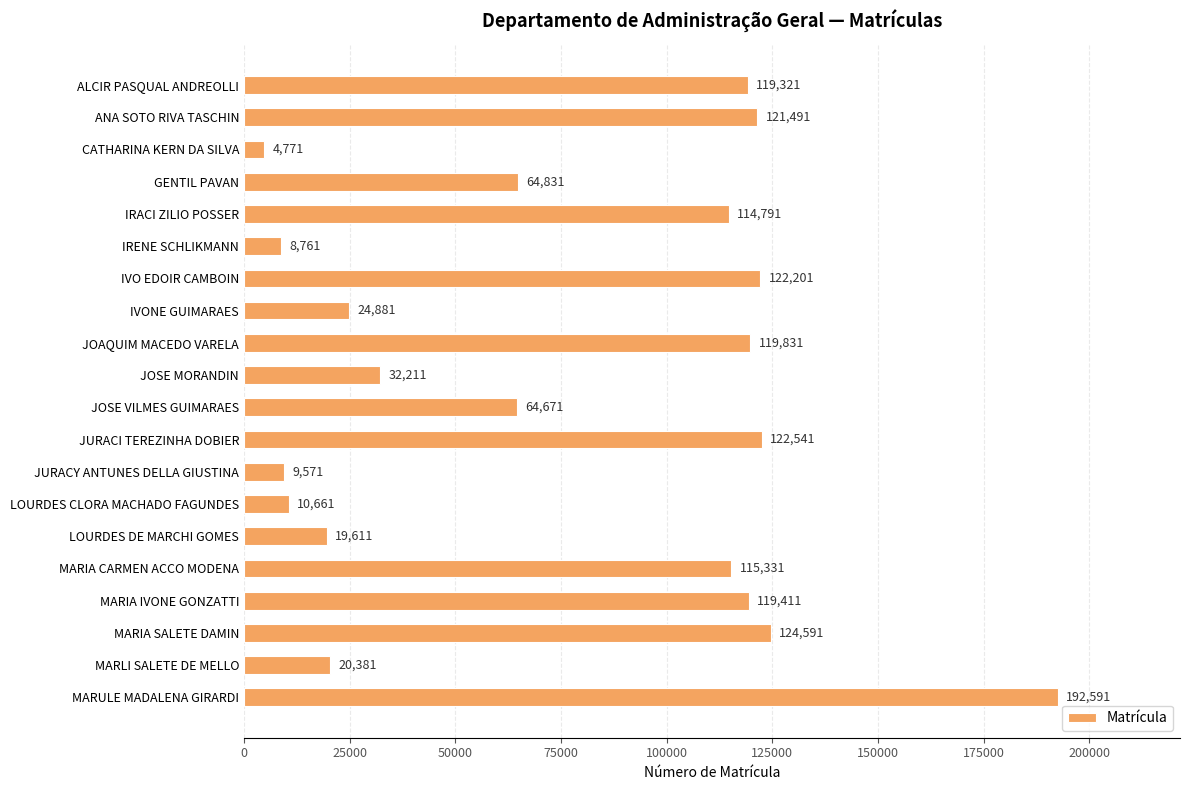

True or false: the data shows 121491 at ANA SOTO RIVA TASCHIN.

True